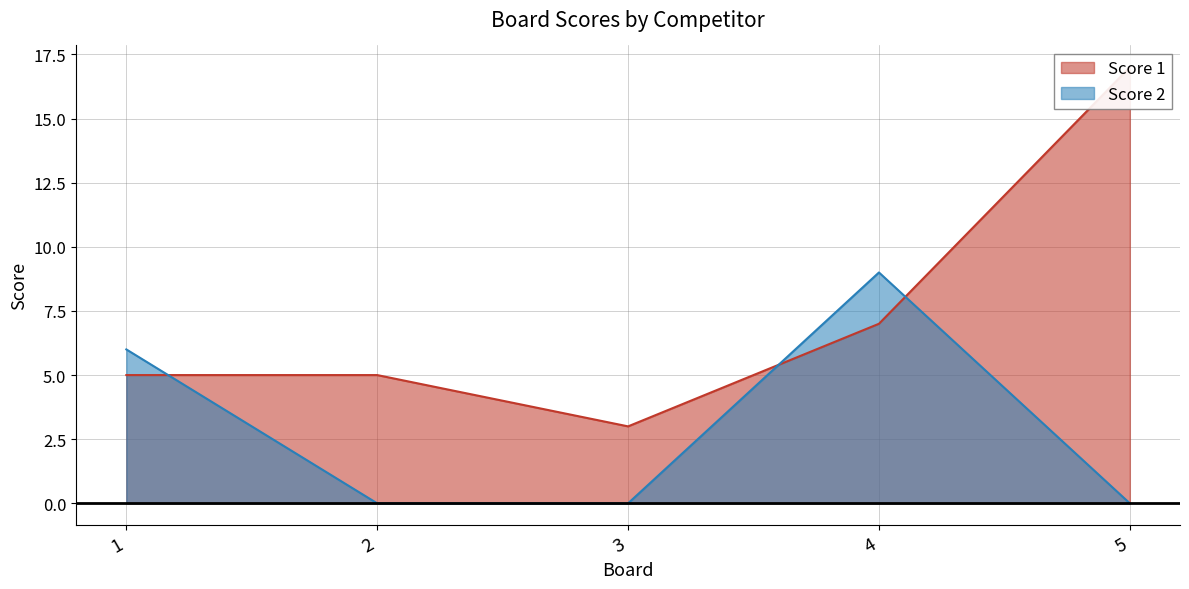

Between 4 and 1, which is larger?

4